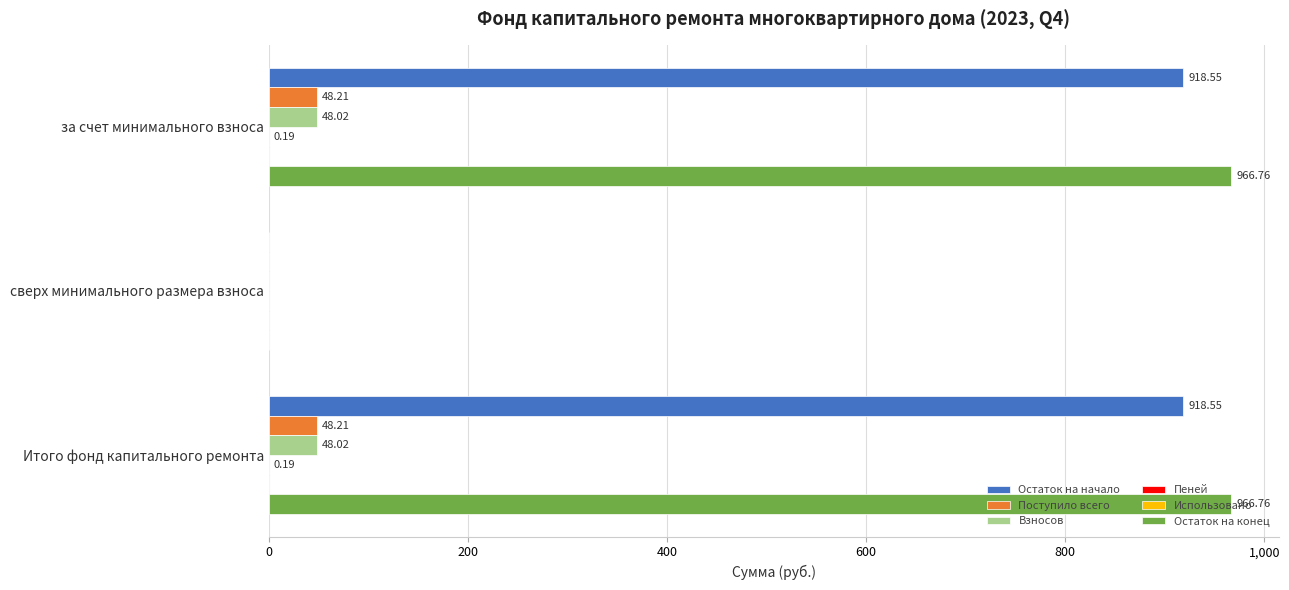

Where is Остаток на конец nearest to the value 483?

сверх минимального размера взноса